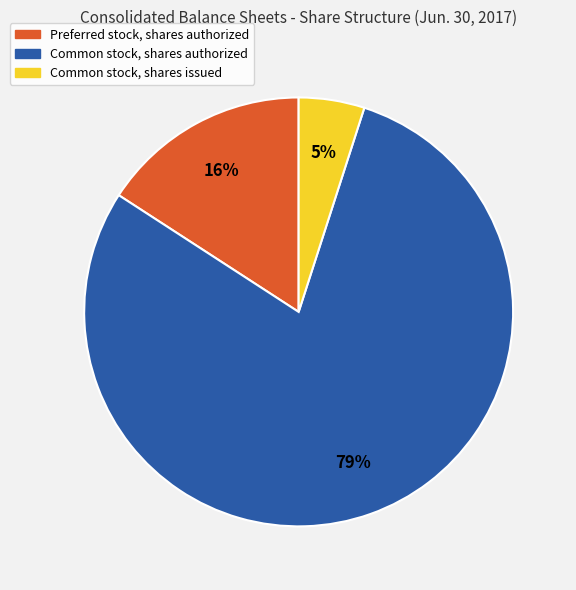

The Preferred stock, shares authorized slice represents 2% of the pie. True or false?

False